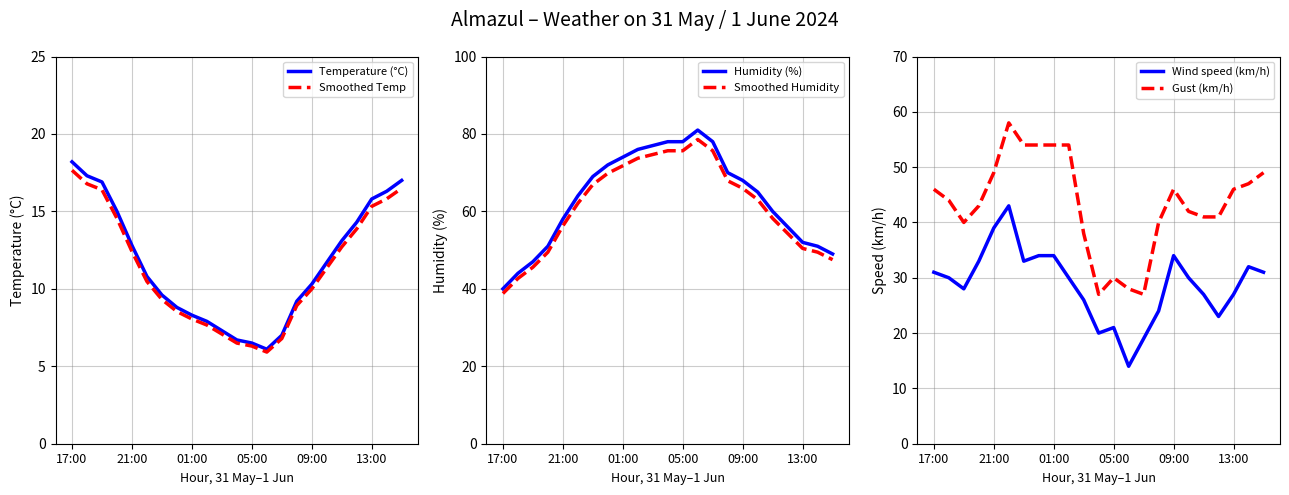

What is the value of the Wind speed (km/h) point at the 23rd from the left?

31.0